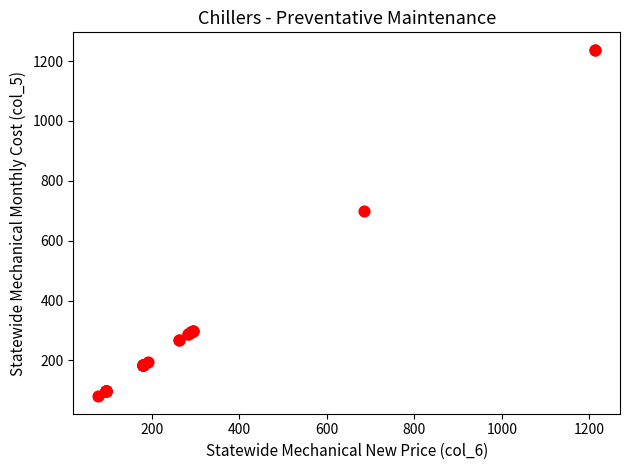

What Y value in the scatter plot is closest to 659?

700.0